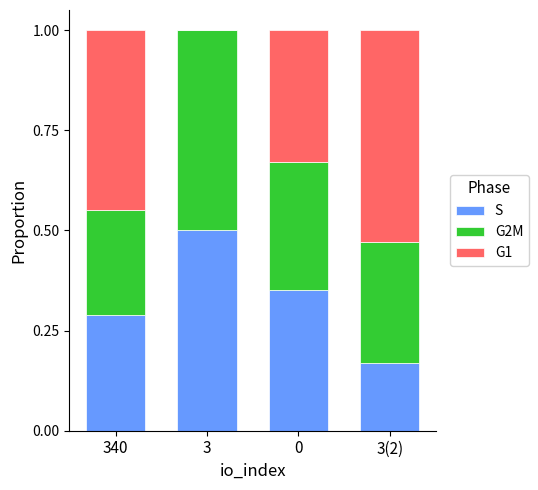

Which category has the highest value in the S series?

3